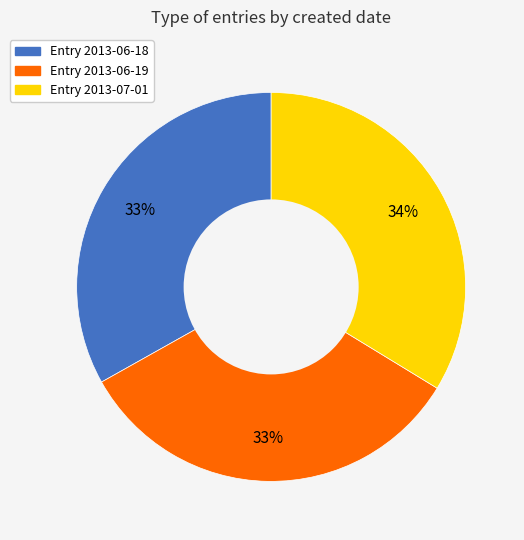

Is there any slice that represents more than half of the pie?

No